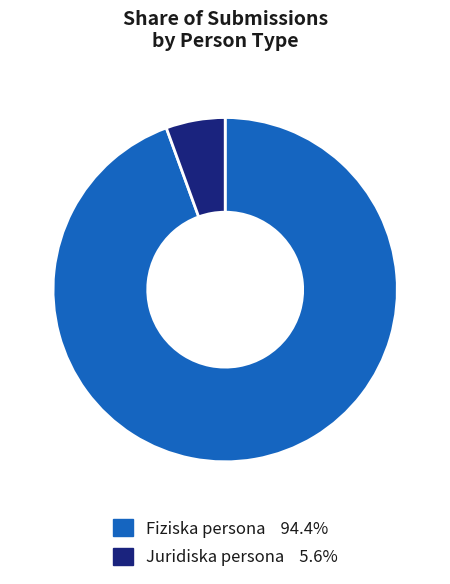

Which slice is the largest?

Fiziska persona